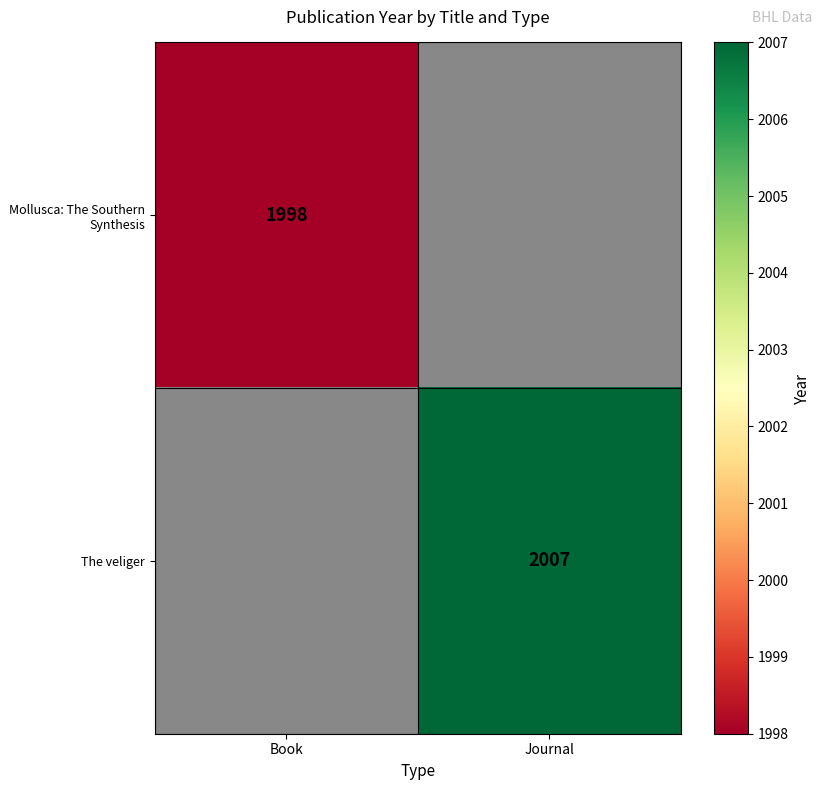

True or false: Mollusca: The Southern Synthesis has a value of 1331.8 at Book.

False